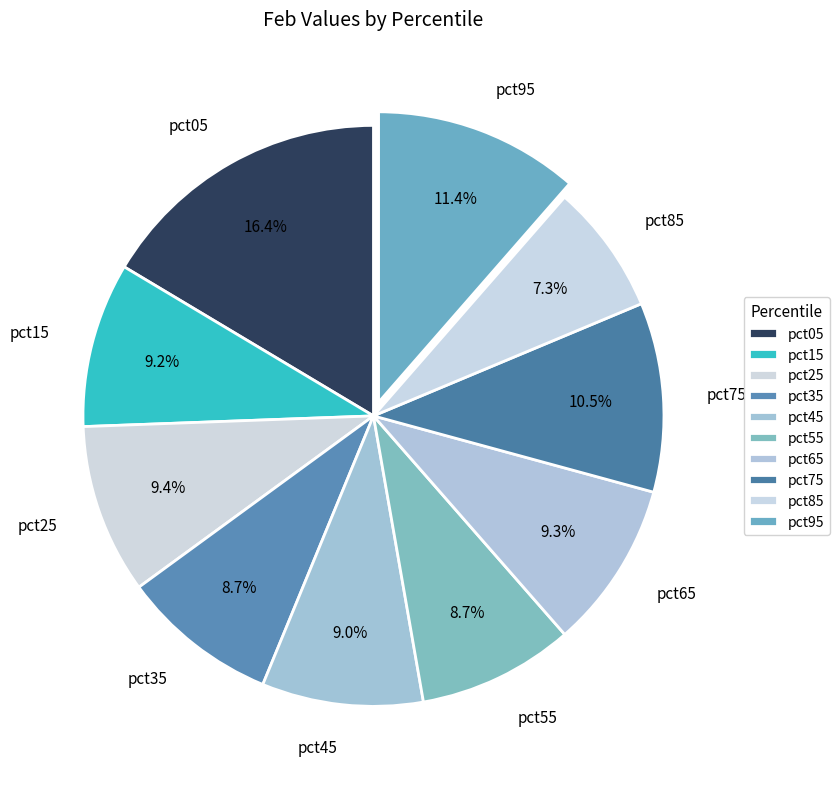

Which category has the smallest portion of the pie?

pct85